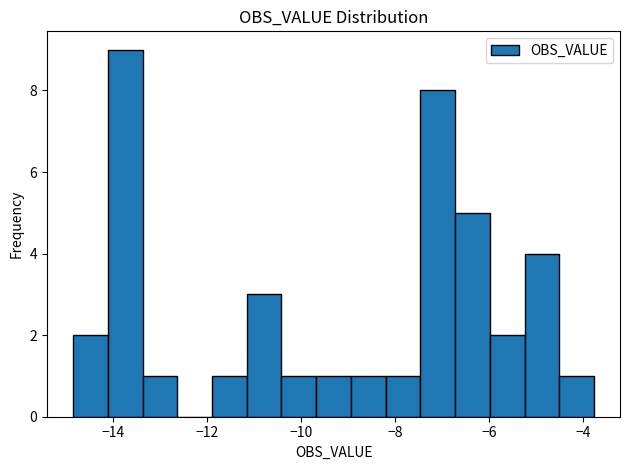

Around what value on the x-axis is the tallest bar? Give the approximate position of its centre, as read against the axis.

-13.8